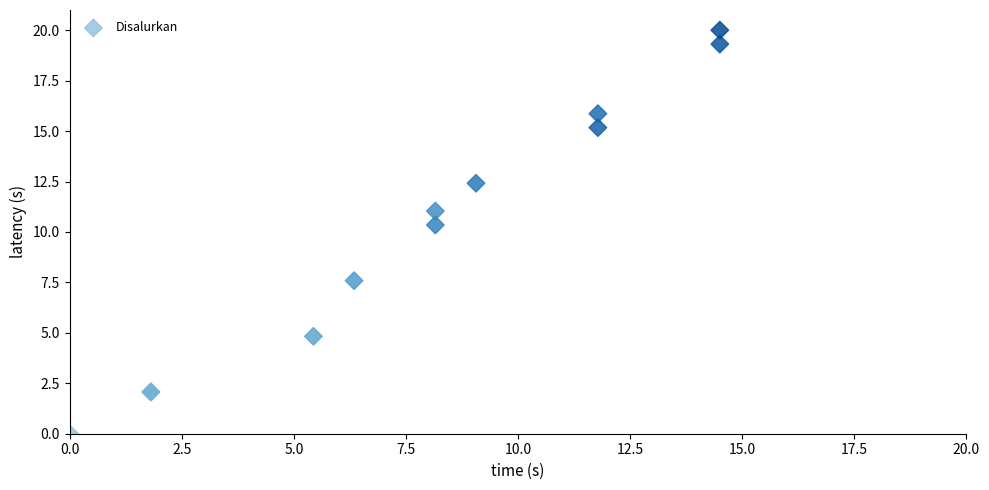

What Y value in the scatter plot is closest to 10?

10.3